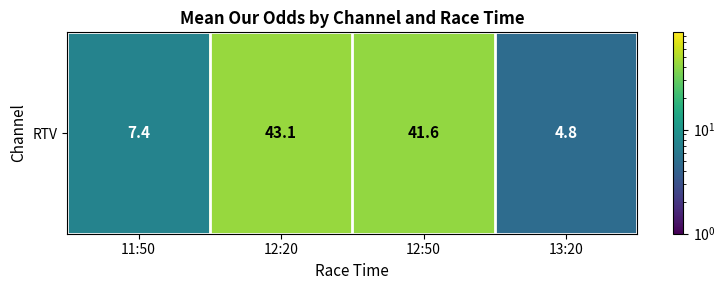

Rank the categories by value from lowest to highest.

13:20, 11:50, 12:50, 12:20